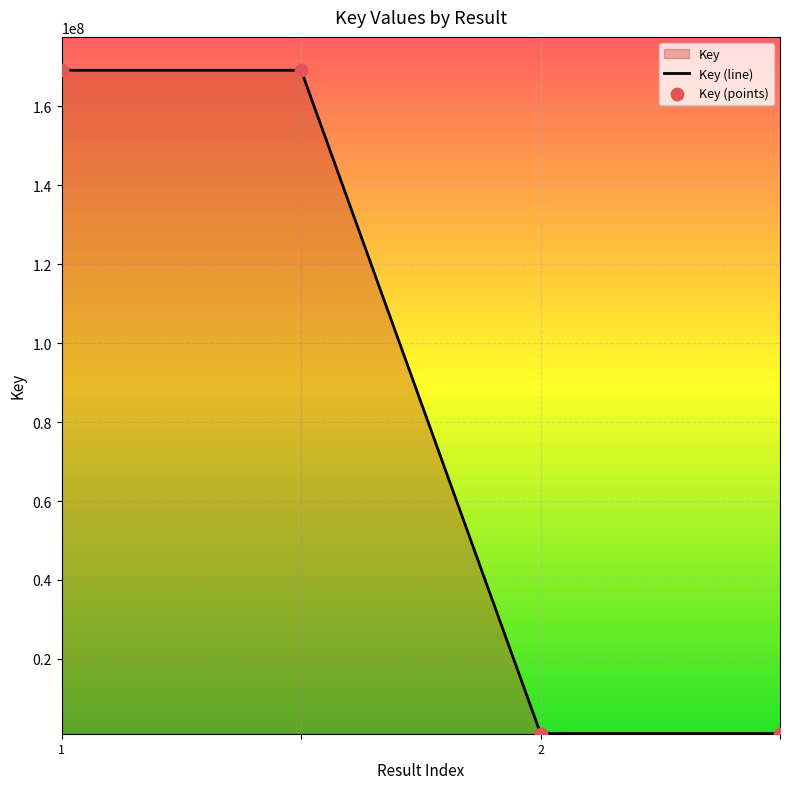

What is the change in value from  to ?

-168009297